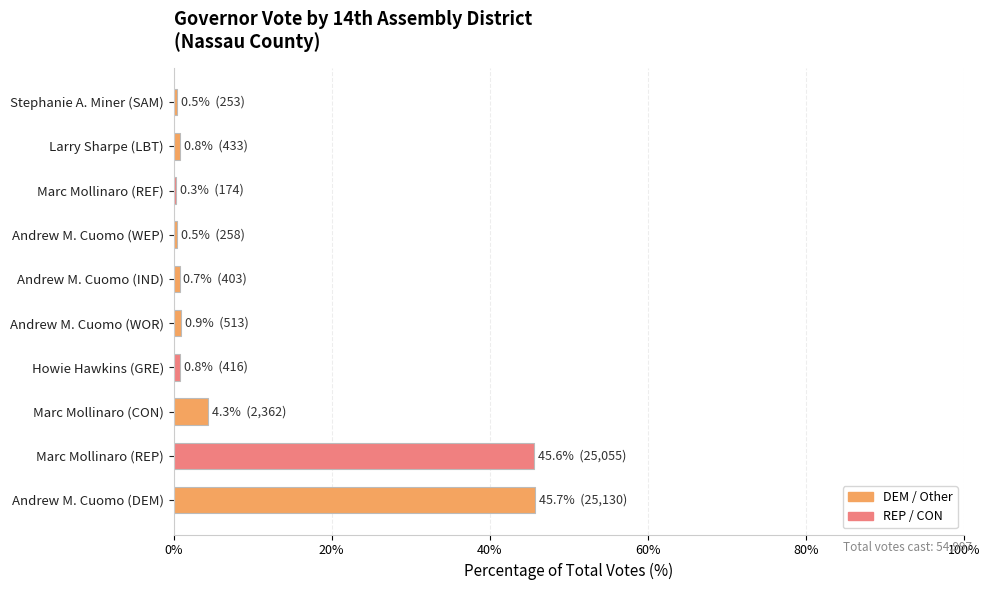

What is the difference between the maximum and minimum values?

45.4